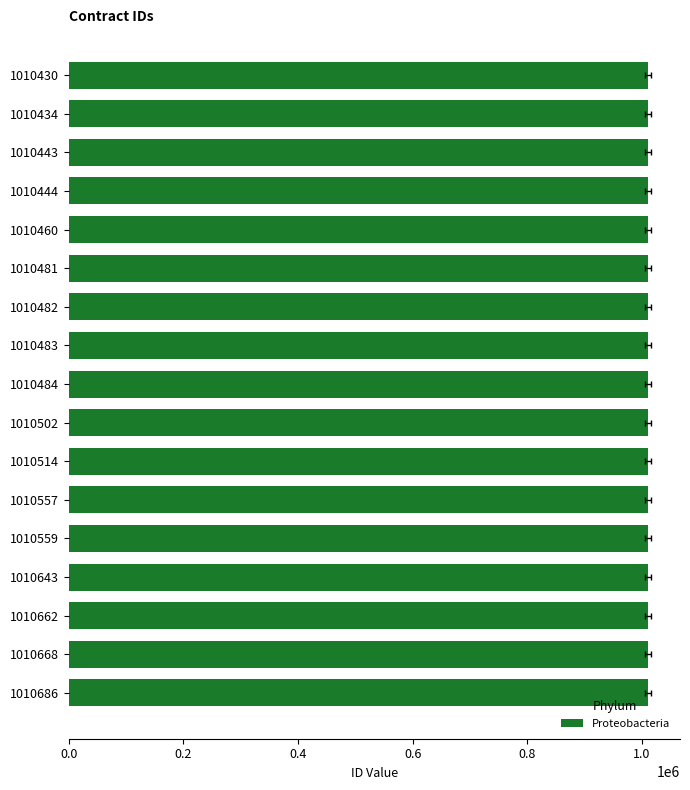

Where is the data nearest to the value 1010558?

1010557